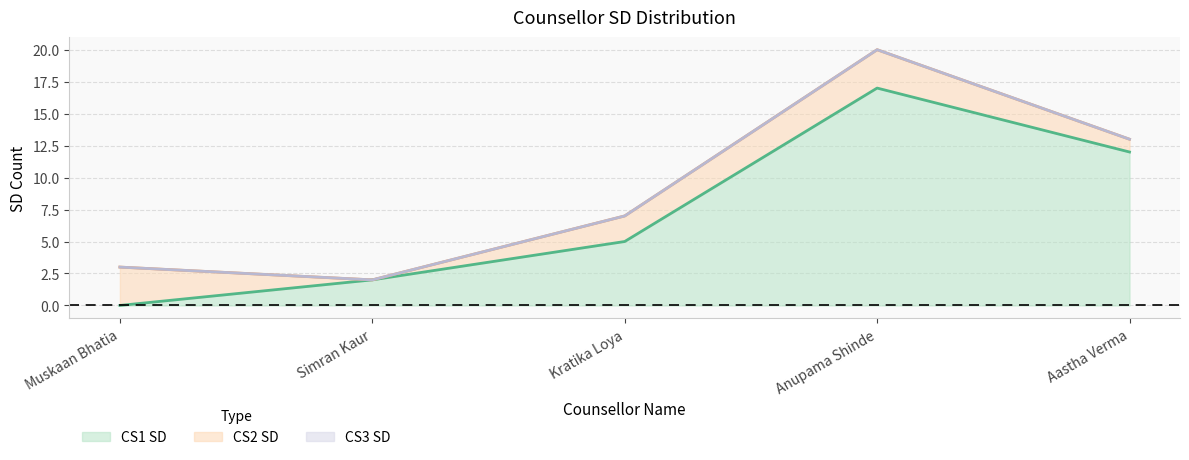

How many values in CS2 SD are above zero?

4